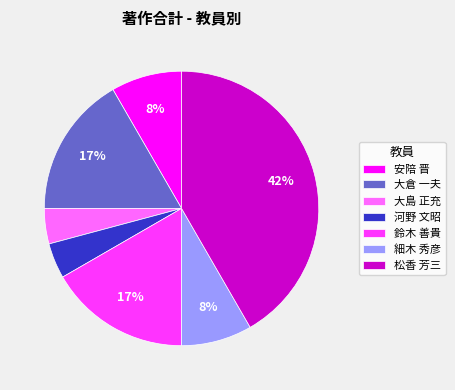

What percentage is the 大島 正充 slice, to the nearest percent?

4%